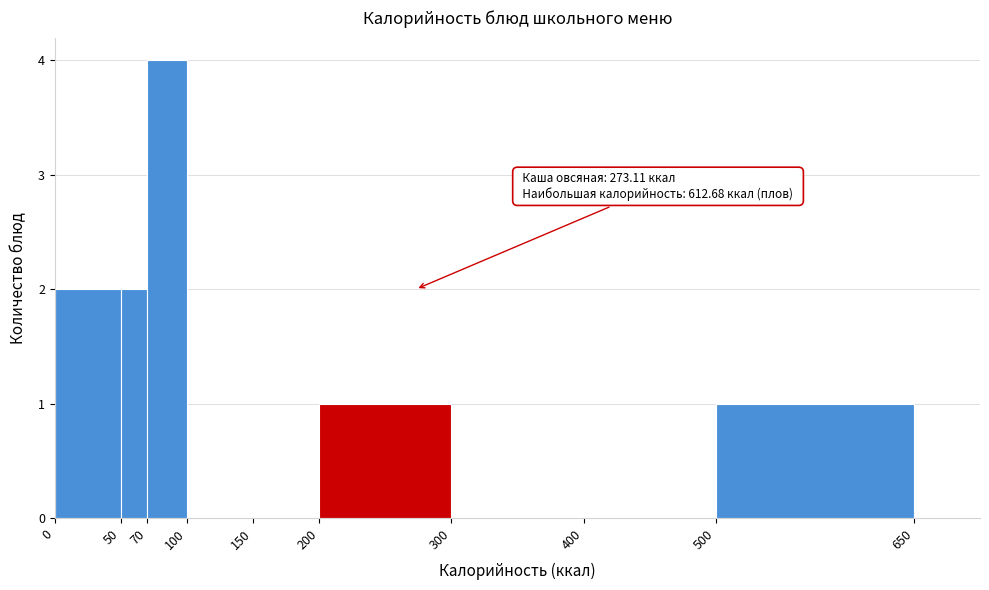

Which range on the x-axis has the tallest bar?

70 to 100